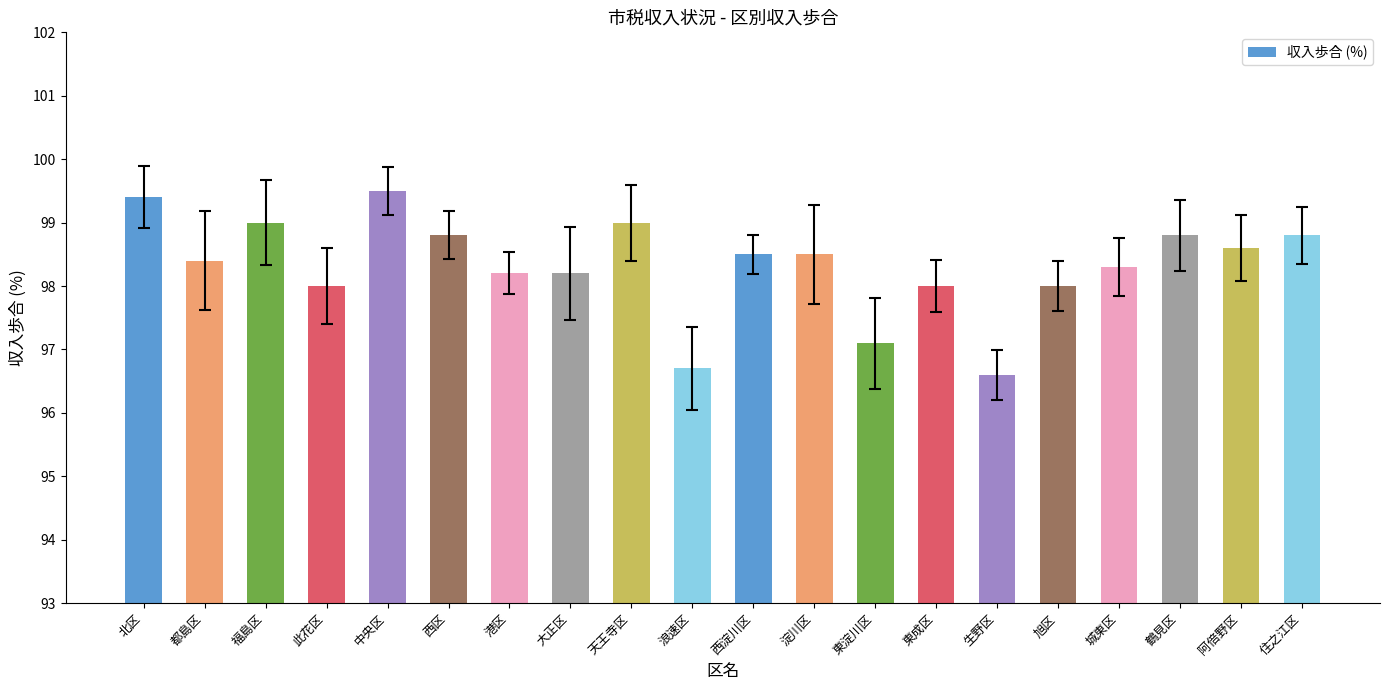

What value does the data have at 生野区?

96.6